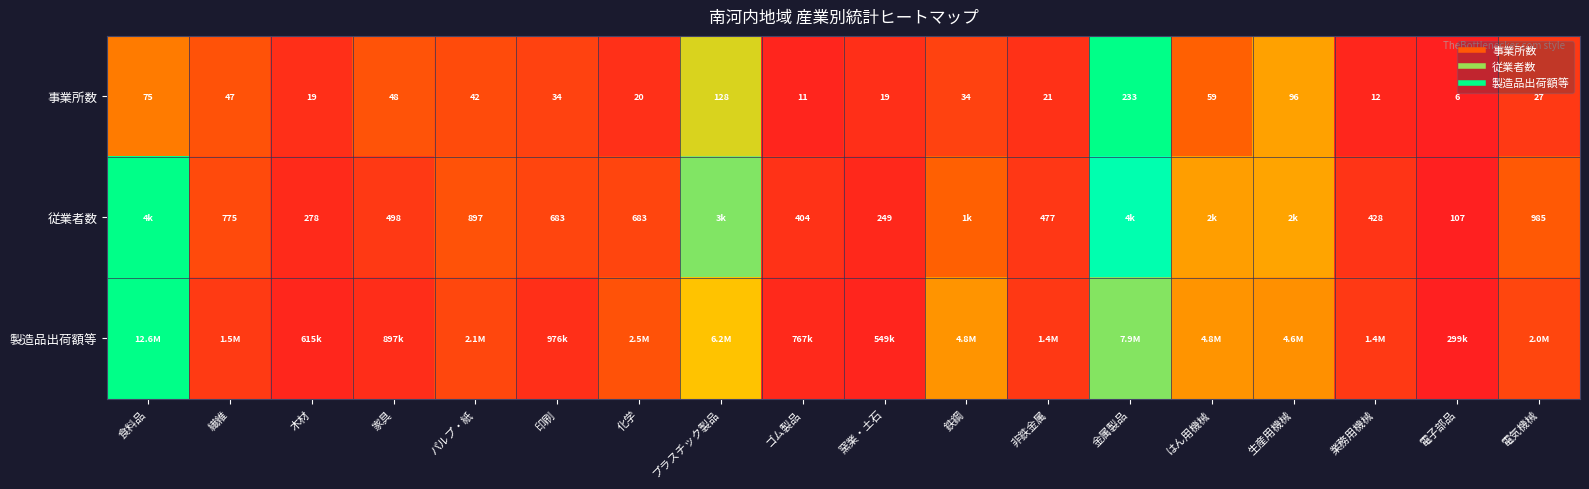

Which has a higher value, 家具 or 木材?

家具